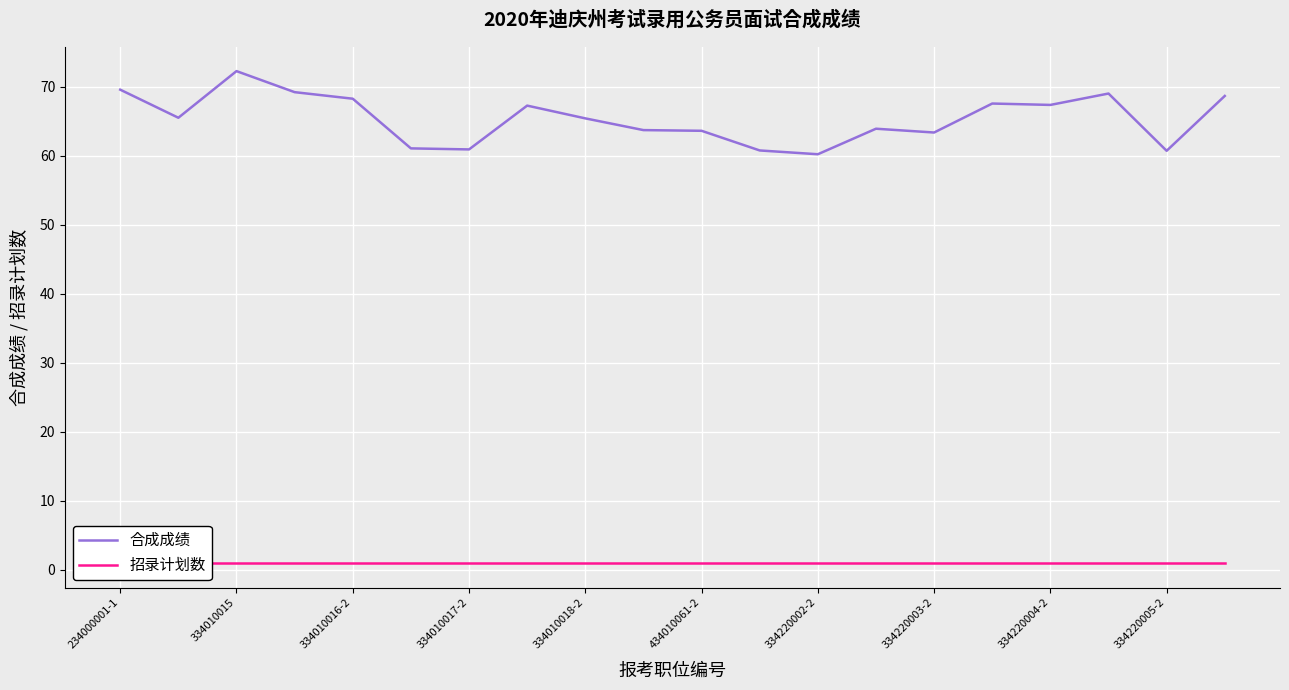

At which label does 合成成绩 reach its peak?

334010015